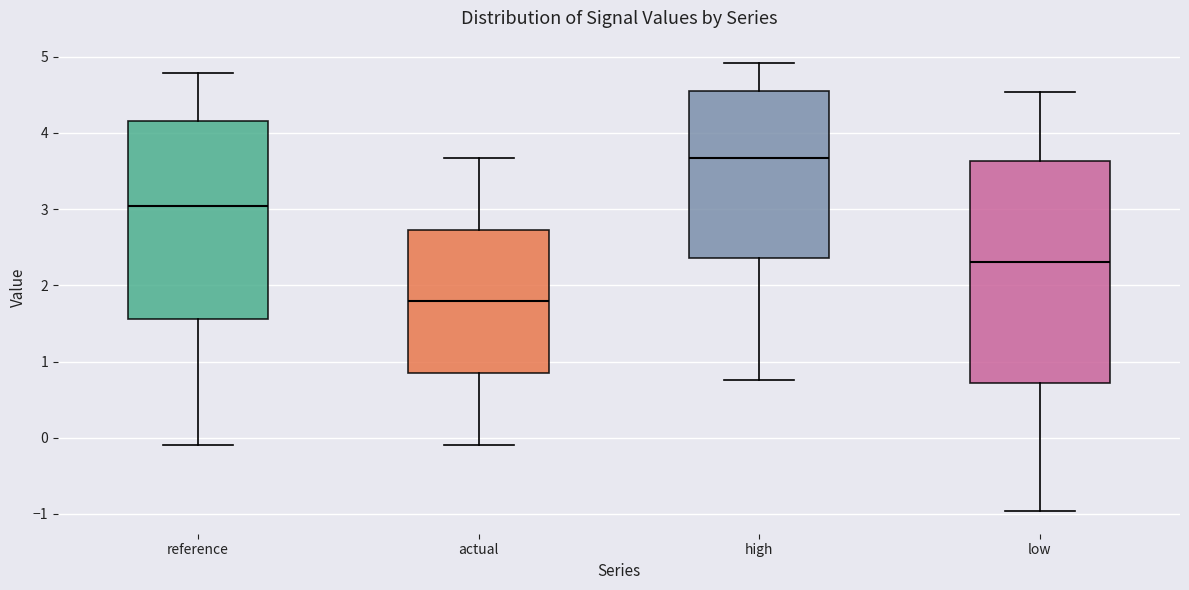

Where does the upper whisker of the box for low end on the y-axis? The values are not printed on the chart, so give them approximately, as read against the axis.

4.5